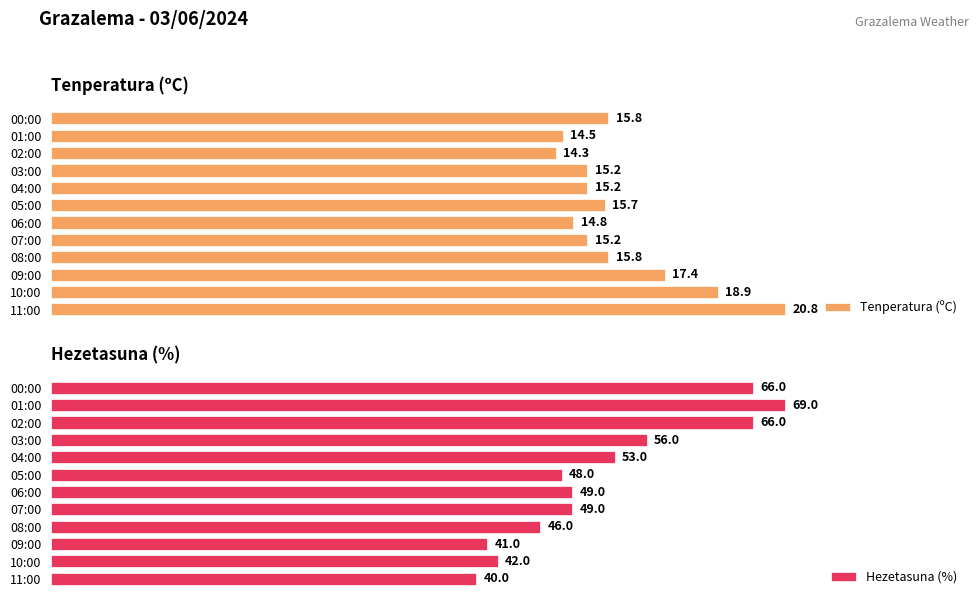

List the series in order of their overall mean, lowest first.

Tenperatura (ºC), Hezetasuna (%)